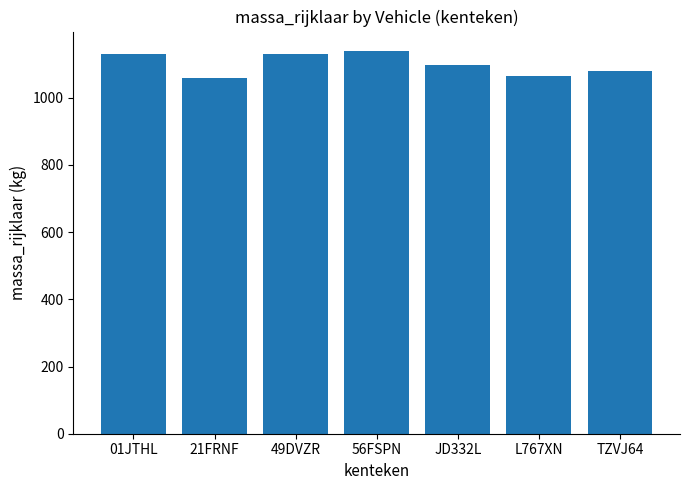

What is the maximum value shown in the chart?

1140